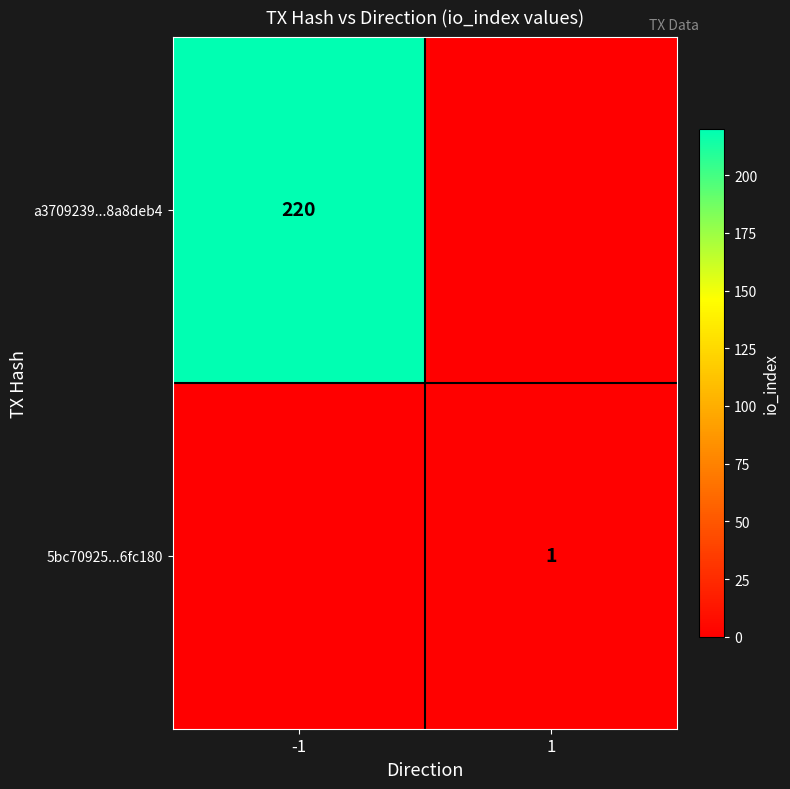

True or false: 5bc70925...6fc180 has a value of 1 at 1.

True